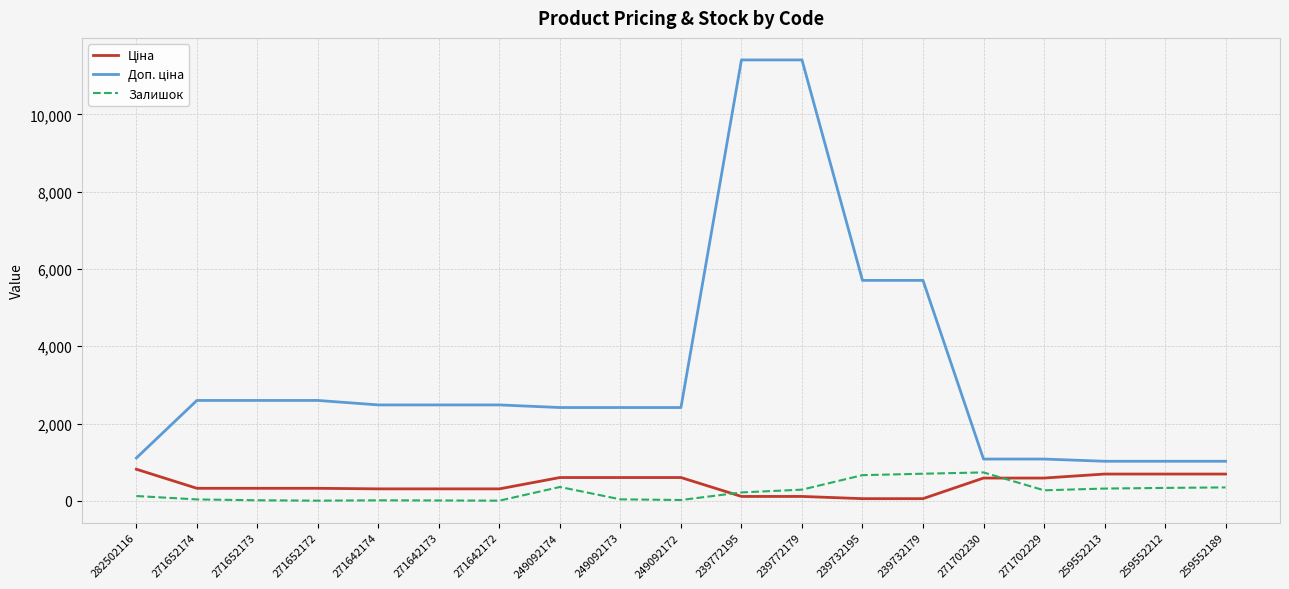

What is the total value across all series at 271702230?

2407.6